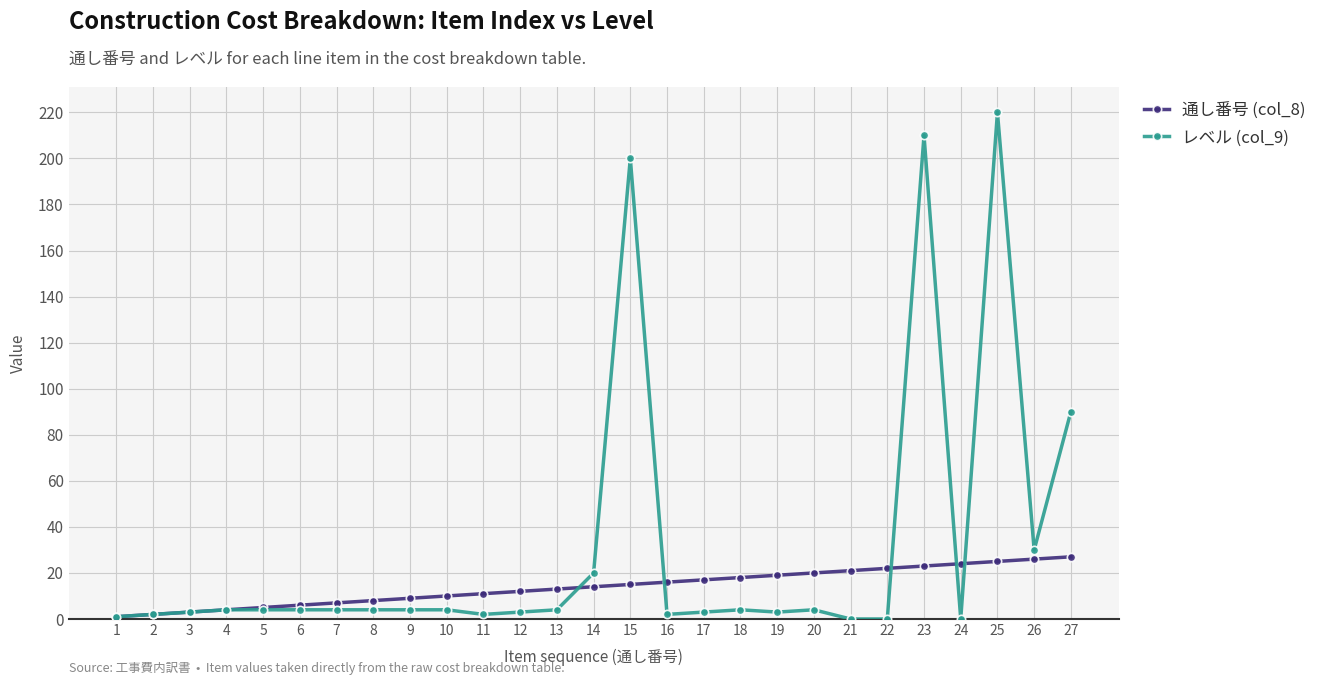

What is the difference between the second highest and second lowest values in the レベル (col_9) series?

210